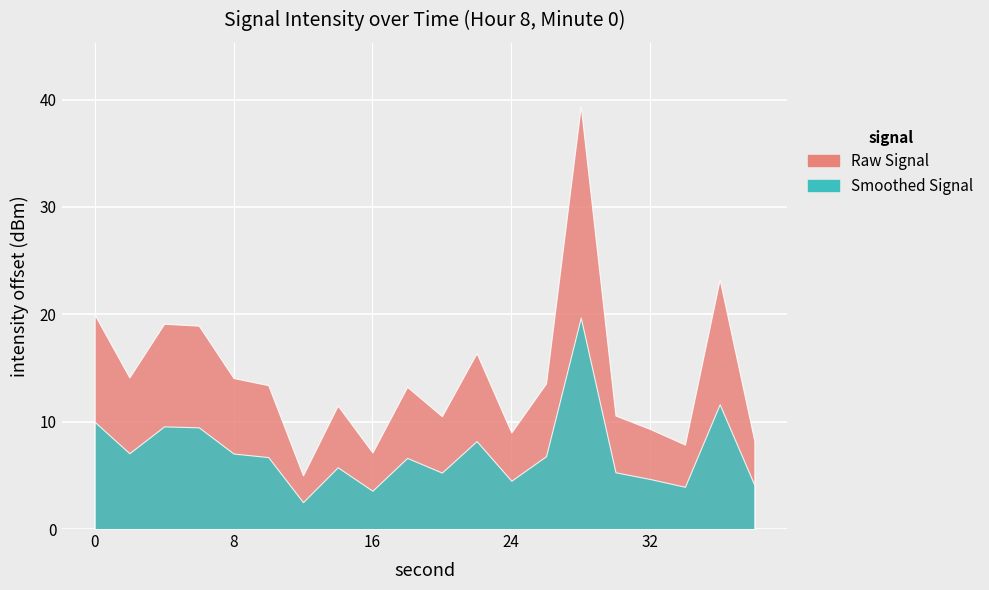

Rank the categories by value from highest to lowest.

14, 18, 0, 2, 3, 11, 1, 4, 13, 5, 9, 7, 15, 10, 16, 12, 19, 17, 8, 6